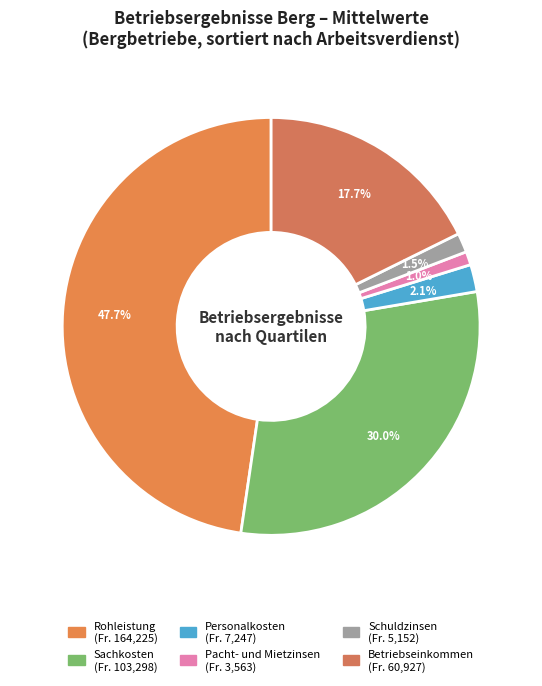

Is the sum of Schuldzinsen and Pacht- und Mietzinsen greater than half?

No